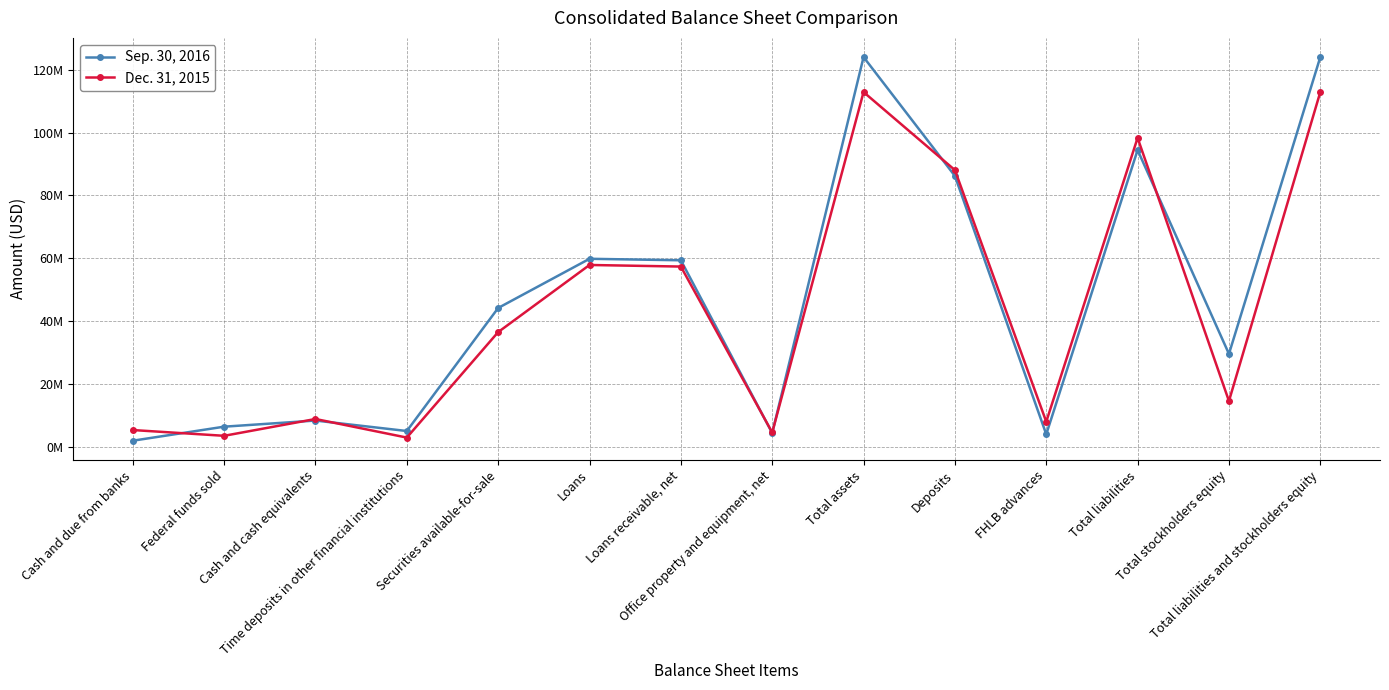

What is the difference between the Dec. 31, 2015 values at Deposits and Time deposits in other financial institutions?

85129720